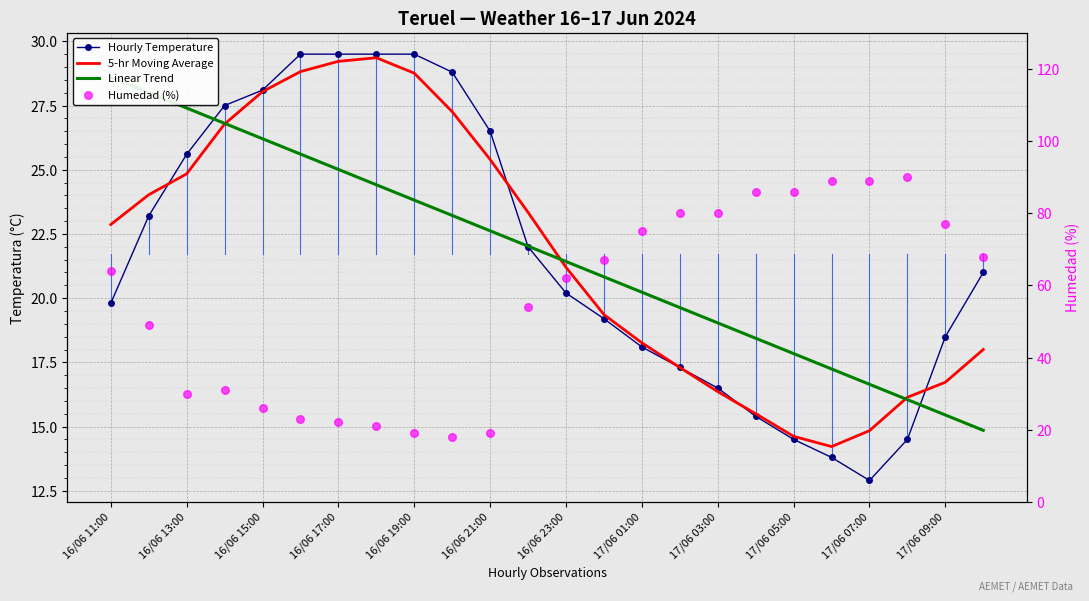

At how many categories does at least one series exceed 85?

5